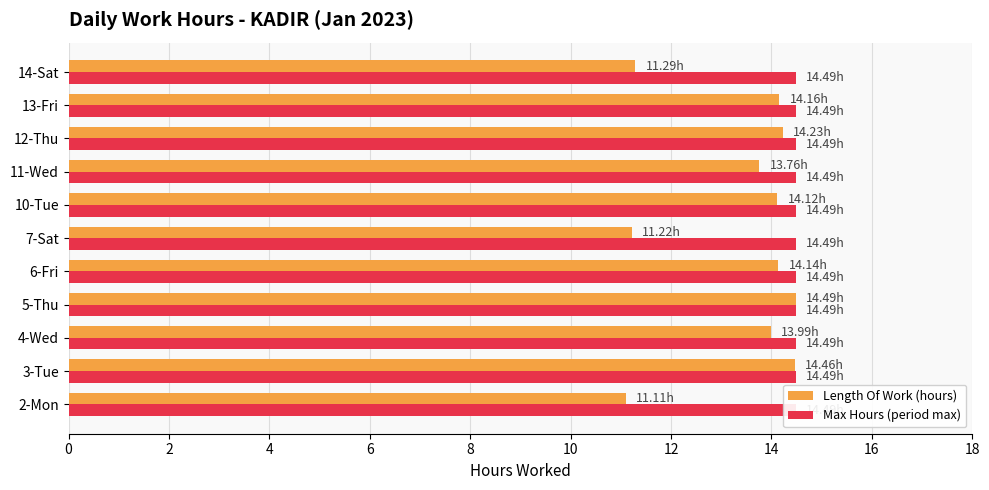

What is the greatest value displayed?

14.5